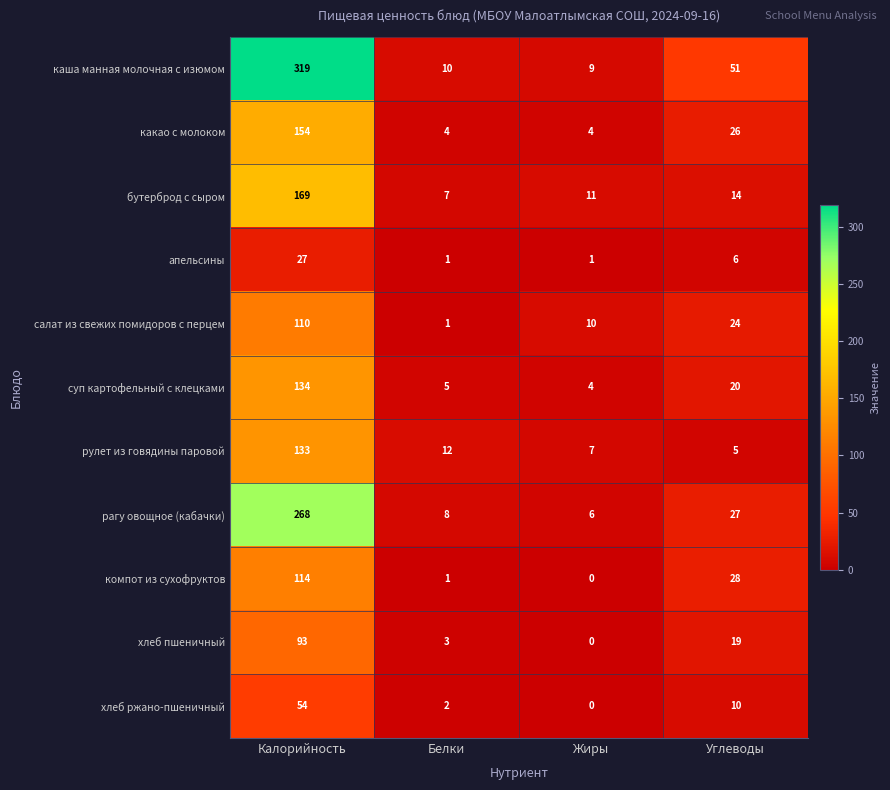

At which category is the sum across all series the highest?

Калорийность